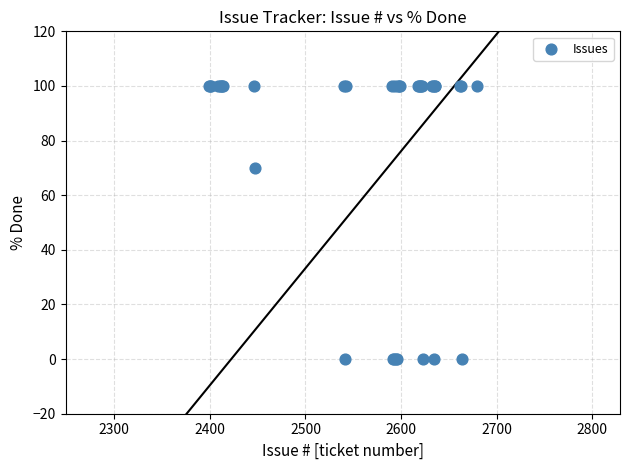

What Y value in the scatter plot is closest to 50?

70